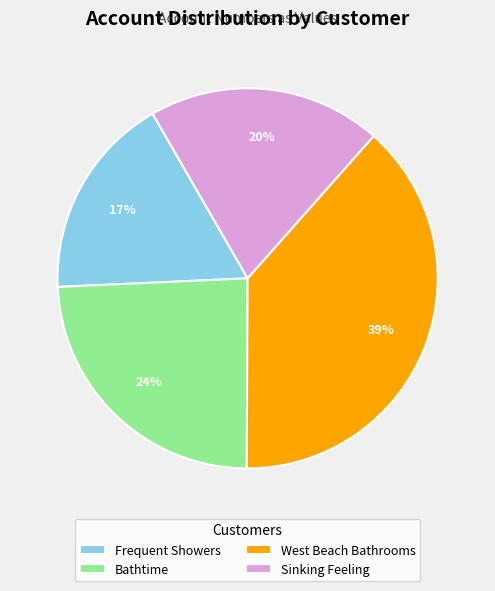

Which category has the smallest portion of the pie?

Frequent Showers